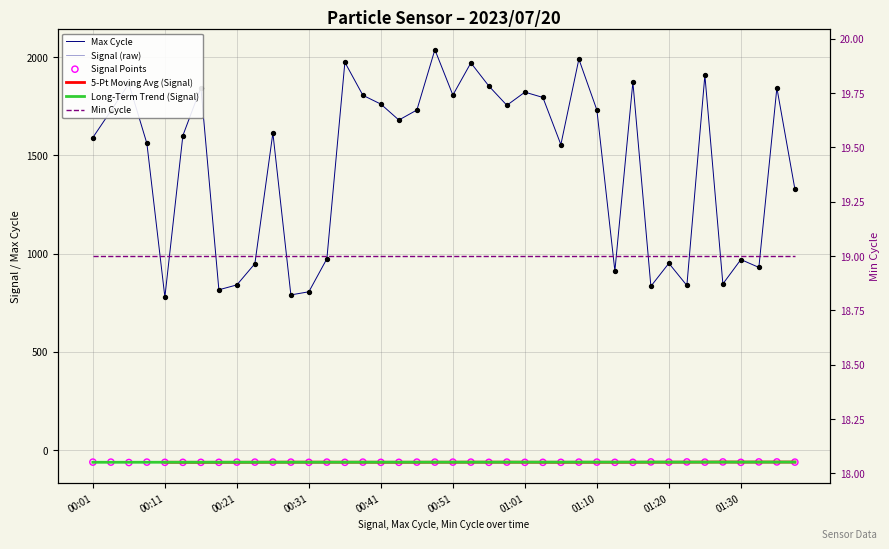

At how many categories does at least one series exceed 823?

36